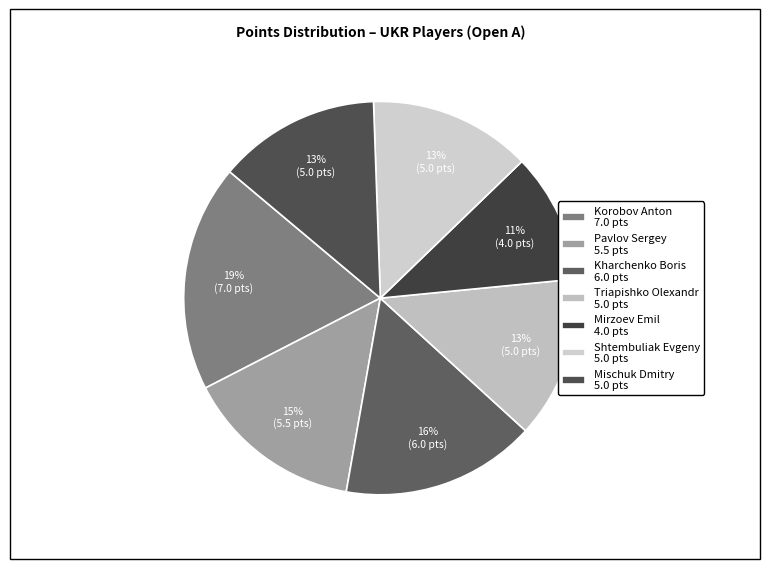

Approximately how many times larger is the value at Kharchenko Boris compared to Mischuk Dmitry?

1.2